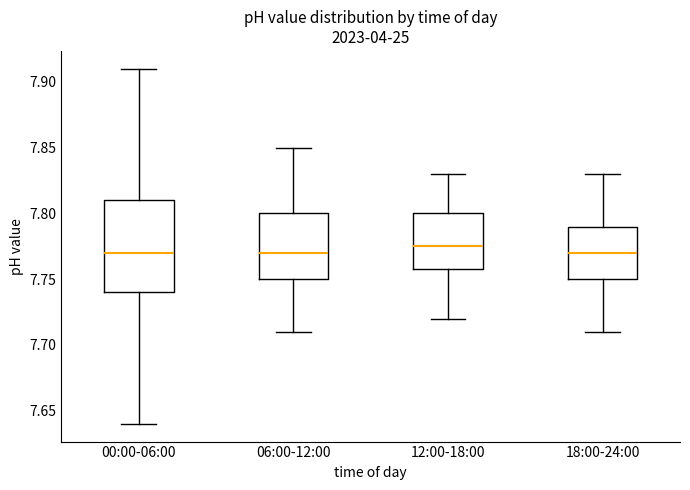

Reading left to right, read every box against the y-axis: the position of its median line, the range the box covers, and the ends of its whiskers. The values are not printed on the chart, so give them approximately, as read against the axis.

00:00-06:00: median 7.770, box 7.740 to 7.810, whiskers 7.640 to 7.910
06:00-12:00: median 7.770, box 7.750 to 7.800, whiskers 7.710 to 7.850
12:00-18:00: median 7.775, box 7.760 to 7.800, whiskers 7.720 to 7.830
18:00-24:00: median 7.770, box 7.750 to 7.790, whiskers 7.710 to 7.830